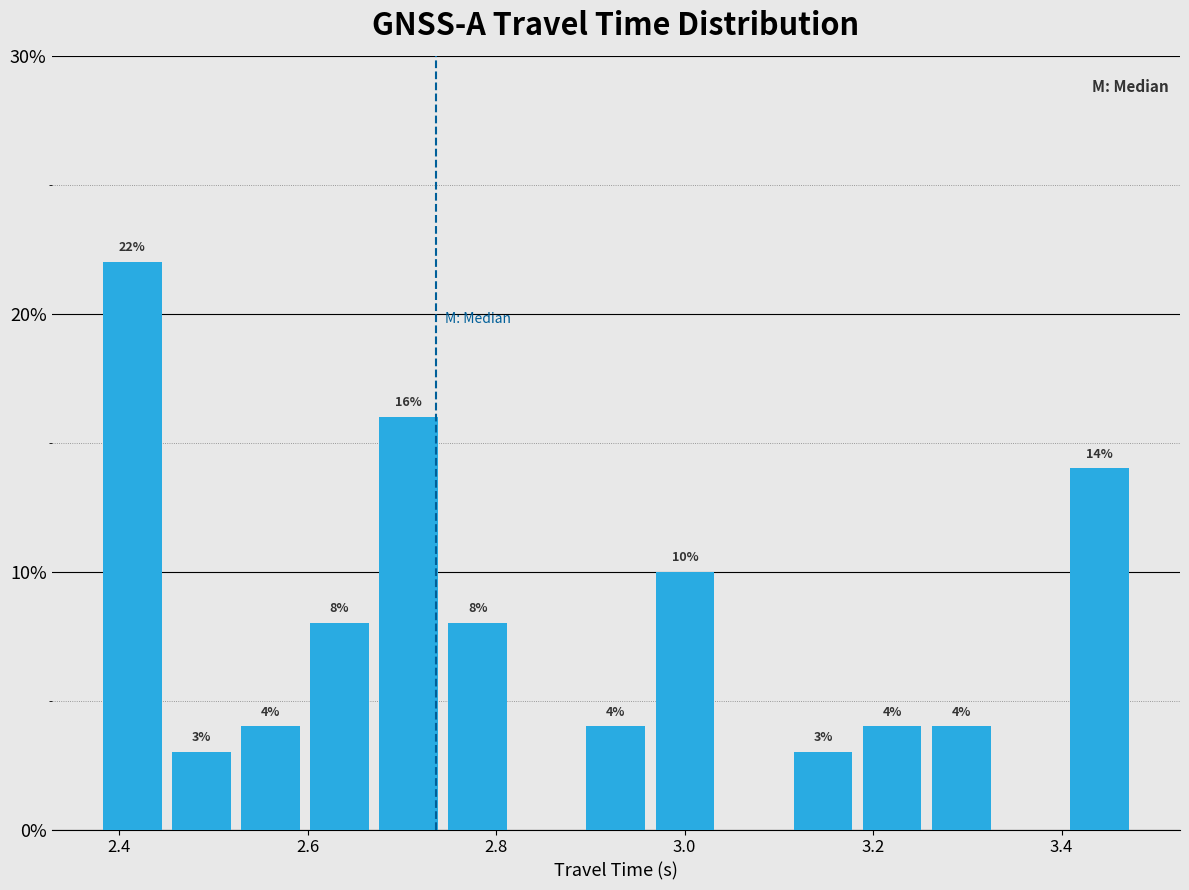

Around what value on the x-axis is the tallest bar? Give the approximate position of its centre, as read against the axis.

2.42